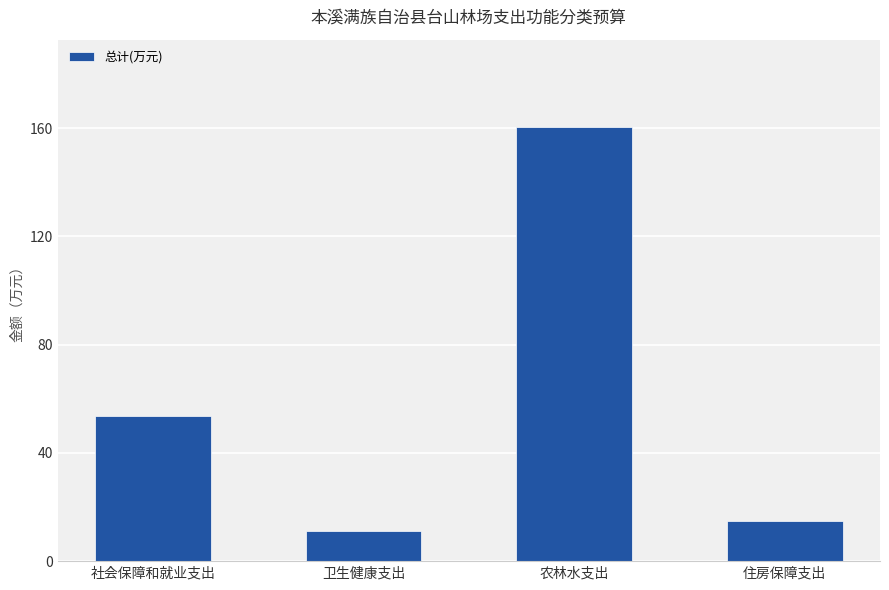

What is the value of the 1st bar from the left?

53.5